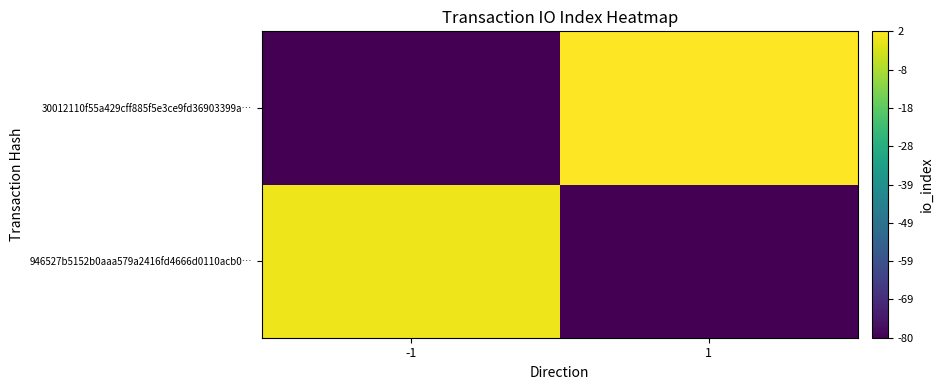

What is the minimum value shown in the chart?

-80